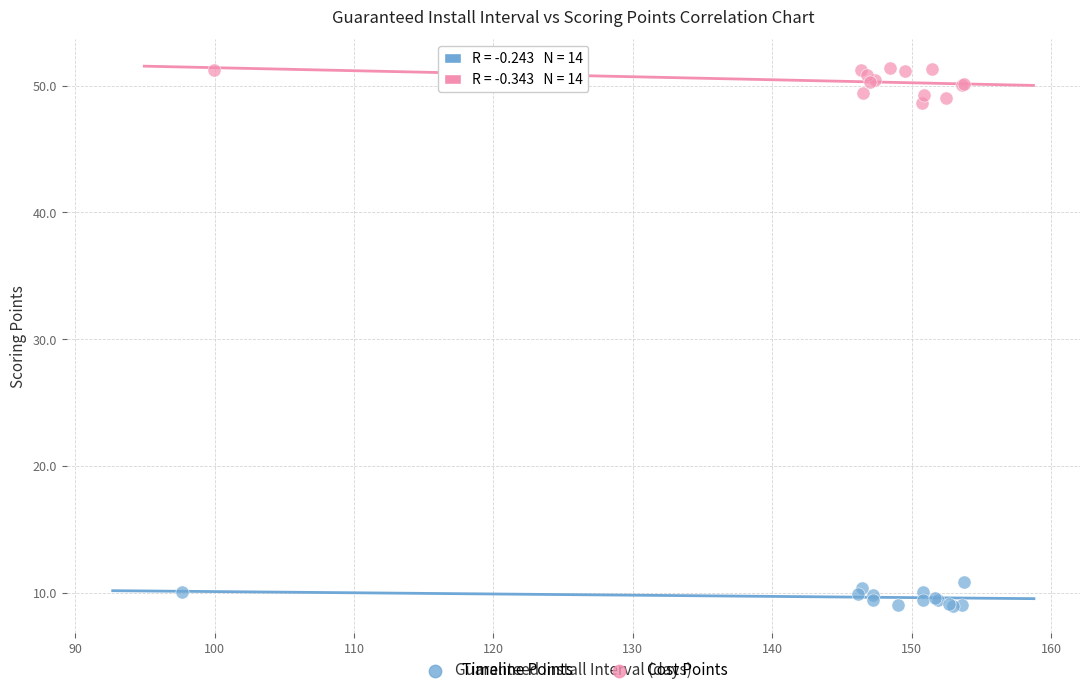

What are all the series names shown in the legend?

Timeline Points, Cost Points